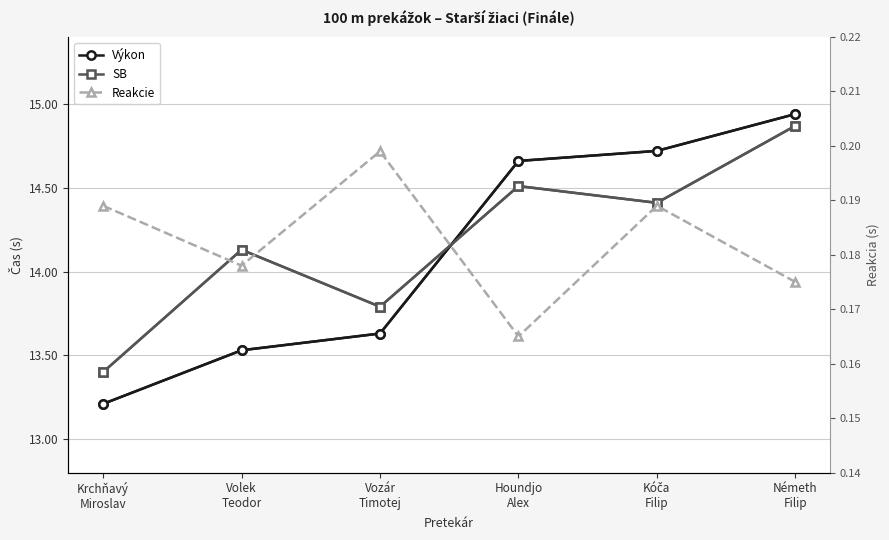

Between Krchňavý
Miroslav and Kóča
Filip, which is larger?

Kóča
Filip